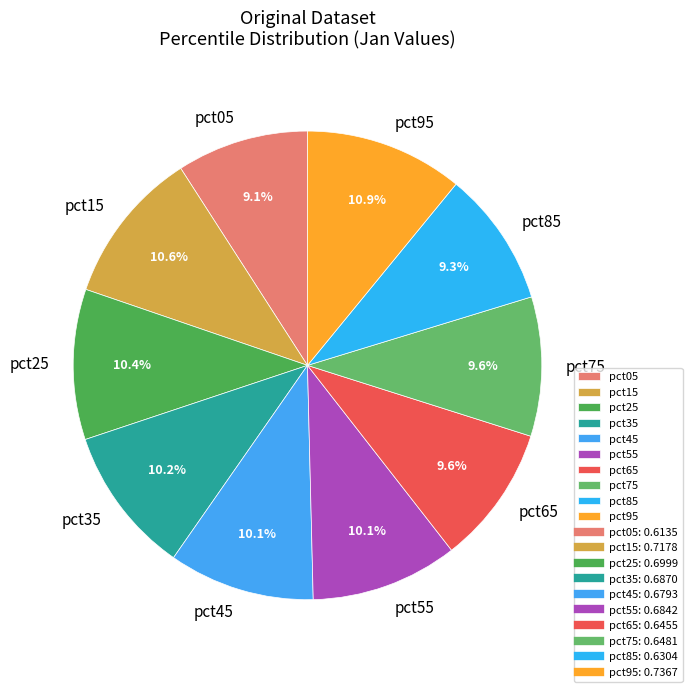

Is there a majority slice in this chart?

No